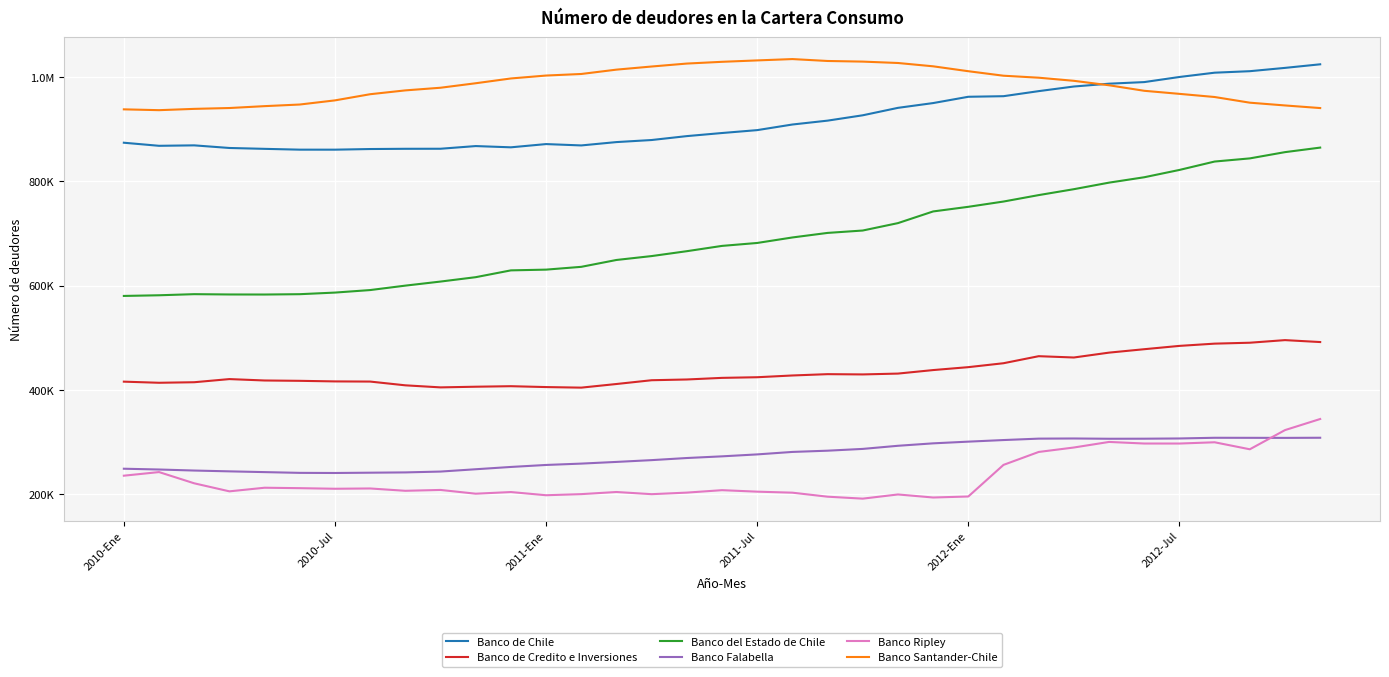

What are all the series names shown in the legend?

Banco de Chile, Banco de Credito e Inversiones, Banco del Estado de Chile, Banco Falabella, Banco Ripley, Banco Santander-Chile